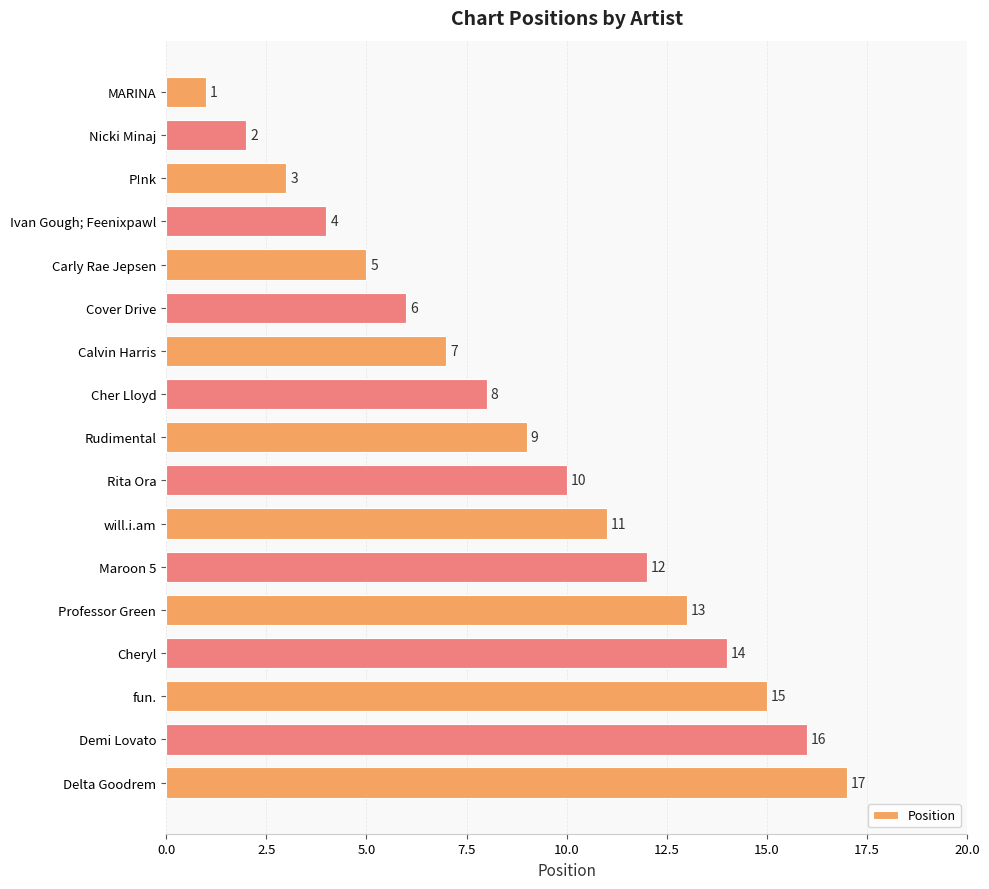

Read the value at Cover Drive, to the nearest 5.

5